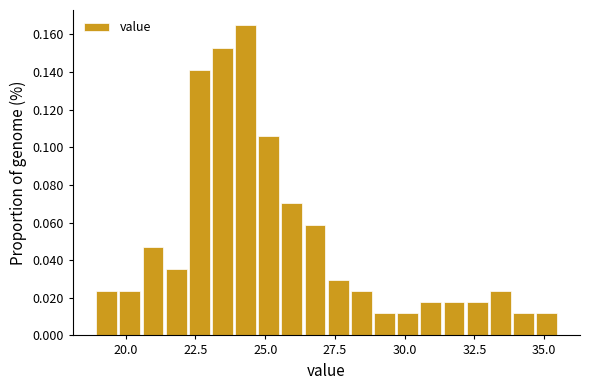

Read against the x-axis, roughly where is the centre of the tallest bar?

24.5